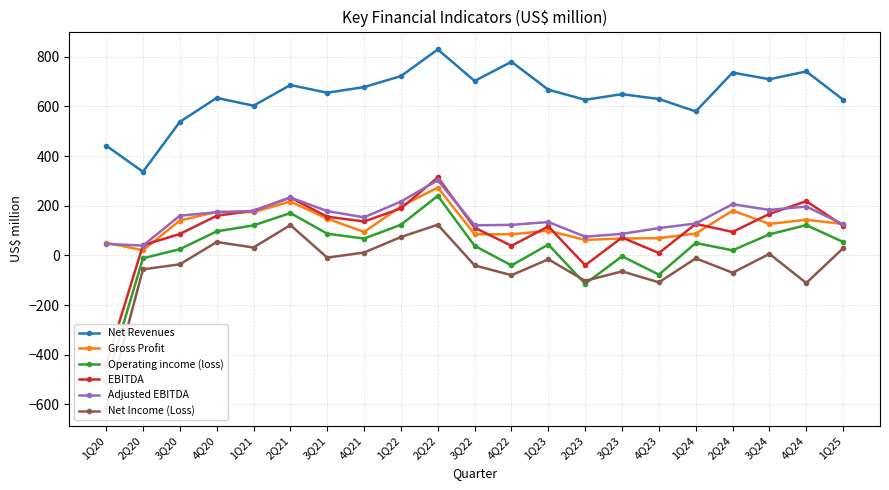

Reading right to left, transcribe all the data shown in this chart.

Net Revenues: 627.1	740.9	709.5	736.3	579.8	629.9	649.3	626.7	667.3	779.8	702.6	829.4	722.1	677.9	655.1	686.2	602.9	634.3	537.8	336.7	442.1
Gross Profit: 126.6	143.3	126.6	180.3	87.8	69.2	68.0	62.3	99.4	84.9	84.6	273.2	197.4	94.1	148.0	216.9	174.1	175.2	140.3	20.7	50.8
Operating income (loss): 54.0	121.7	84.8	20.1	49.8	-77.7	-3.6	-114.7	43.4	-40.4	38.3	239.7	123.2	67.6	87.3	170.5	120.8	96.7	24.9	-11.6	-508.5
EBITDA: 119.8	218.3	167.0	94.4	126.8	9.3	72.0	-39.9	116.5	38.5	111.4	314.1	189.1	136.5	155.8	232.7	180.0	159.5	86.3	40.5	-440.9
Adjusted EBITDA: 125.0	196.7	182.9	206.1	128.4	109.8	86.6	75.3	134.3	122.9	121.1	302.5	216.7	153.2	178.3	233.3	179.0	173.8	159.8	39.4	45.9
Net Income (Loss): 28.7	-111.4	6.0	-70.0	-12.0	-108.8	-64.5	-102.7	-15.9	-79.9	-40.4	123.4	74.0	11.4	-9.0	122.2	31.6	53.7	-36.2	-56.2	-613.8